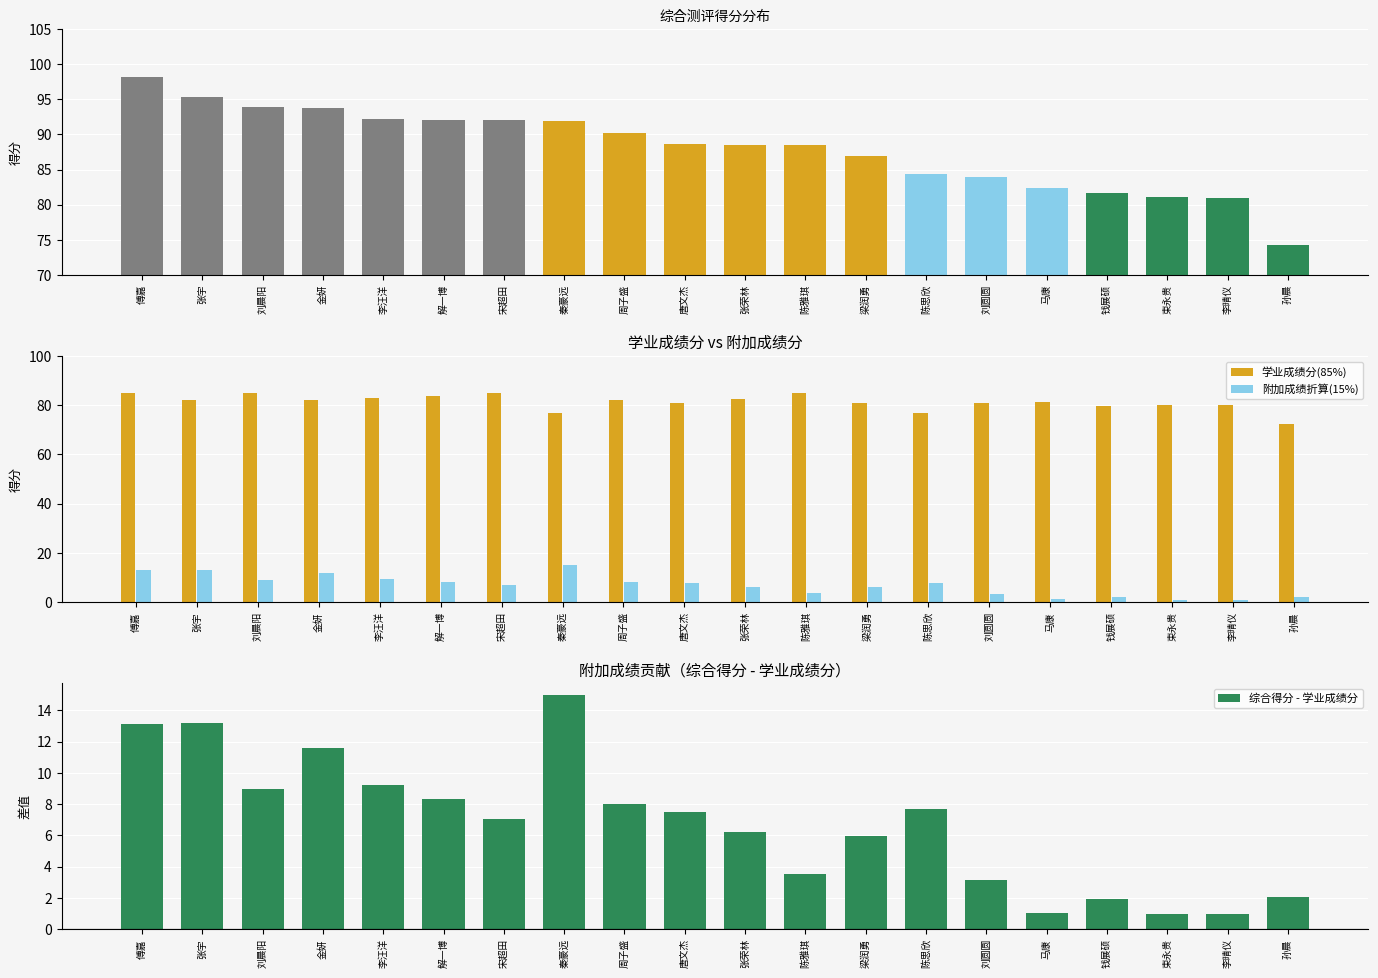

True or false: 学业成绩分(85%) has a value of 85.0 at 陈雅琪.

True